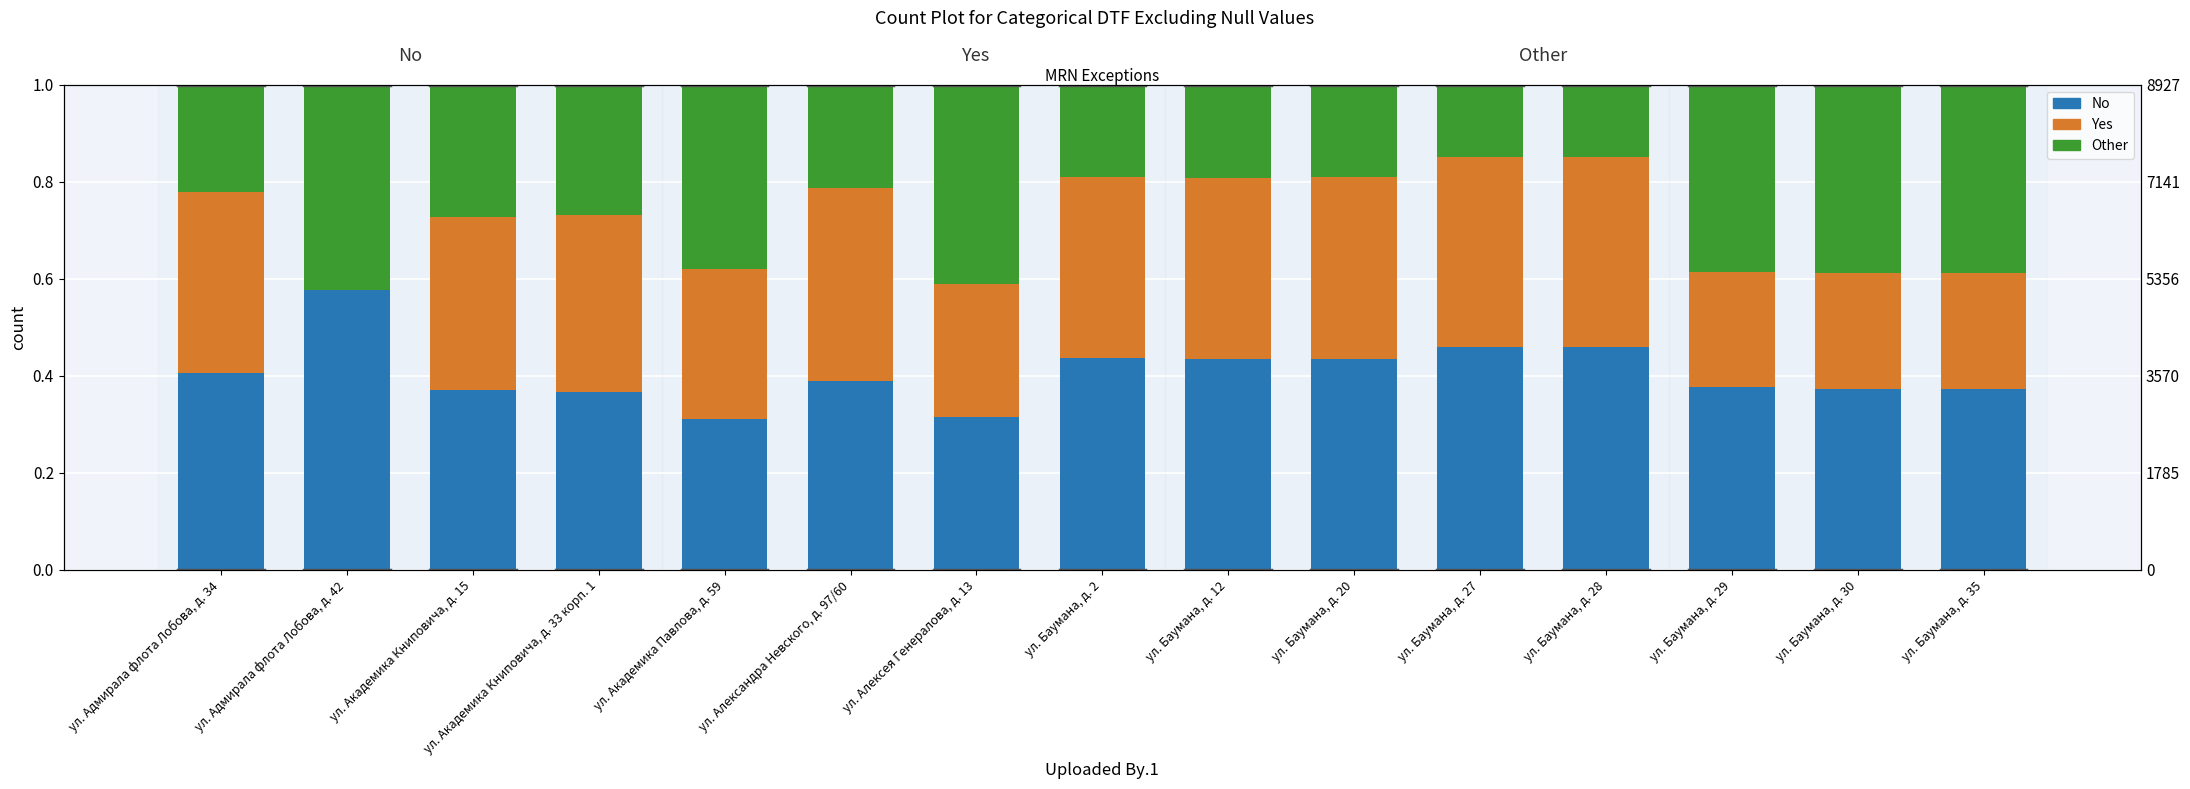

Rank the categories by No value from highest to lowest.

ул. Адмирала флота Лобова, д. 42, ул. Баумана, д. 28, ул. Баумана, д. 27, ул. Баумана, д. 2, ул. Баумана, д. 20, ул. Баумана, д. 12, ул. Адмирала флота Лобова, д. 34, ул. Александра Невского, д. 97/60, ул. Баумана, д. 29, ул. Баумана, д. 35, ул. Баумана, д. 30, ул. Академика Книповича, д. 15, ул. Академика Книповича, д. 33 корп. 1, ул. Алексея Генералова, д. 13, ул. Академика Павлова, д. 59